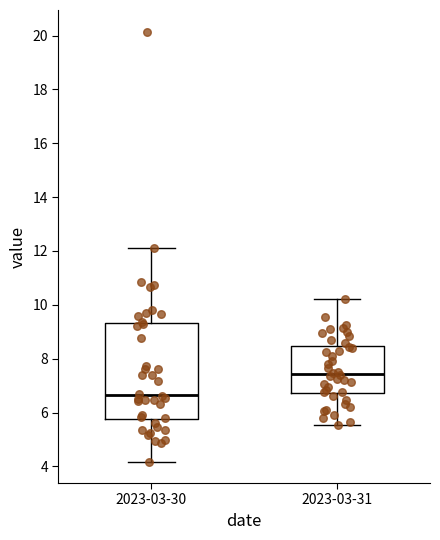

Which box has the lowest median line?

2023-03-30